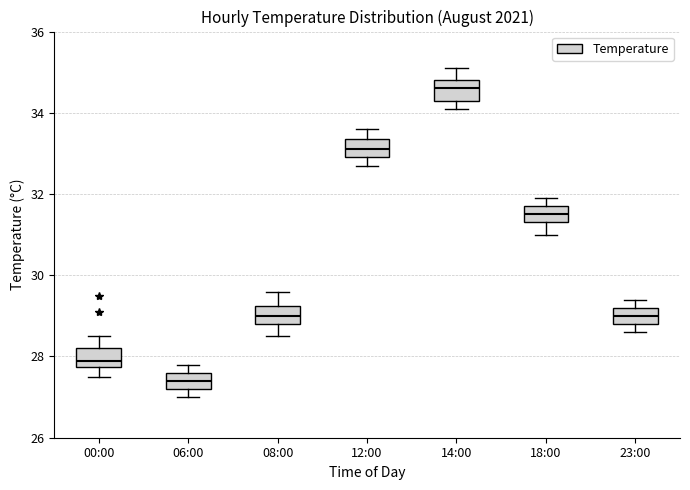

Reading left to right, transcribe this box plot: for each box, give where its median line is, the range the box spans, and where its two whiskers end, as read against the y-axis. The values are not printed on the chart, so give them approximately, as read against the axis.

00:00: median 28.0, box 27.8 to 28.2, whiskers 27.6 to 28.6
06:00: median 27.4, box 27.2 to 27.6, whiskers 27.0 to 27.8
08:00: median 29.0, box 28.8 to 29.2, whiskers 28.6 to 29.6
12:00: median 33.2, box 33.0 to 33.4, whiskers 32.8 to 33.6
14:00: median 34.6, box 34.4 to 34.8, whiskers 34.2 to 35.2
18:00: median 31.6, box 31.4 to 31.8, whiskers 31.0 to 32.0
23:00: median 29.0, box 28.8 to 29.2, whiskers 28.6 to 29.4